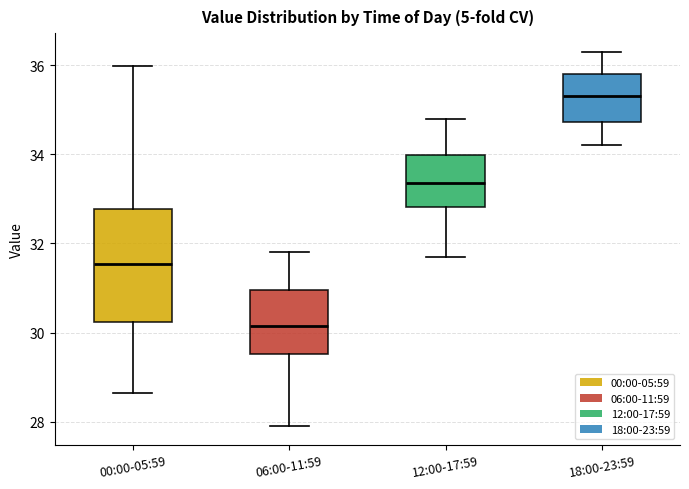

Which box has the highest median line?

18:00-23:59